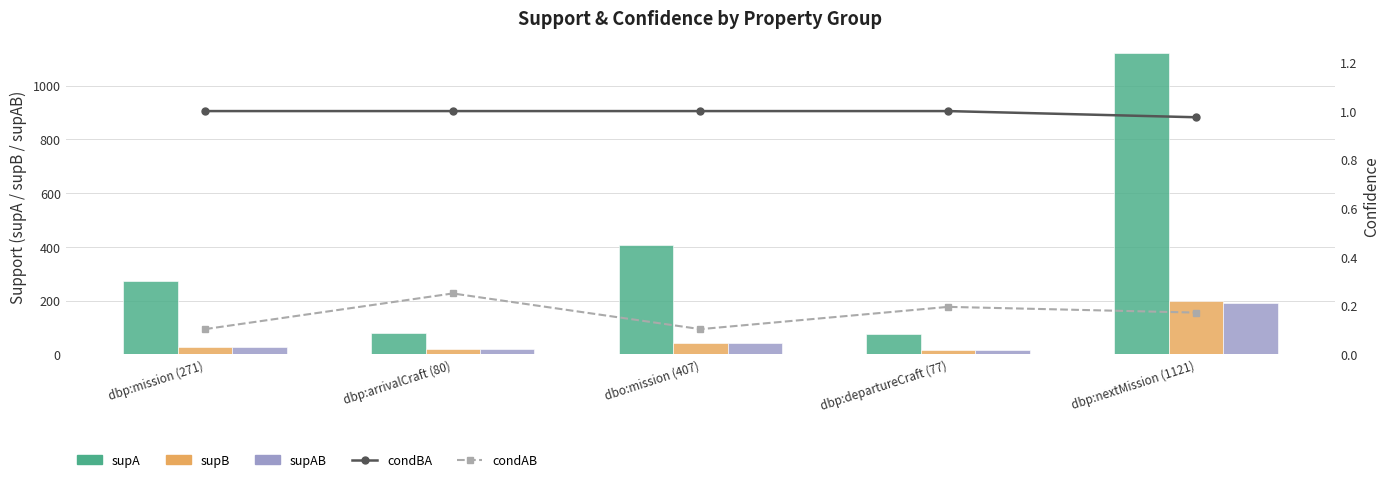

What is the label of the 4th bar from the right?

dbp:arrivalCraft (80)